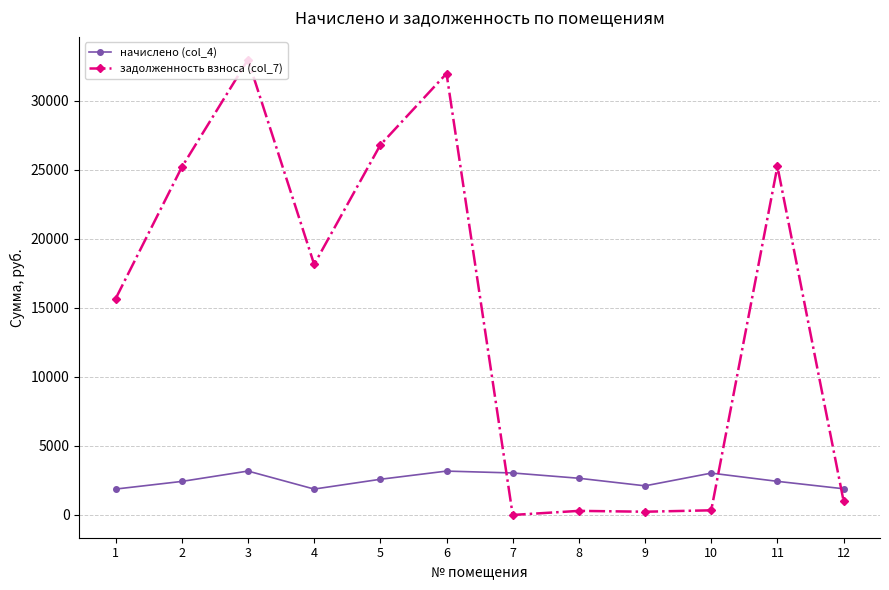

Between which two adjacent categories do задолженность взноса (col_7) and начислено (col_4) first intersect?

6 and 7